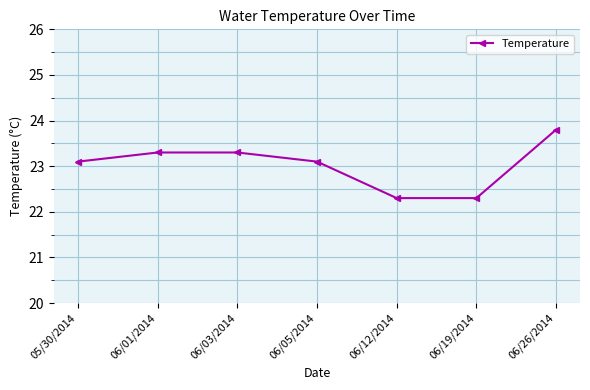

Approximately how many times larger is the value at 06/05/2014 compared to 06/12/2014?

1.0